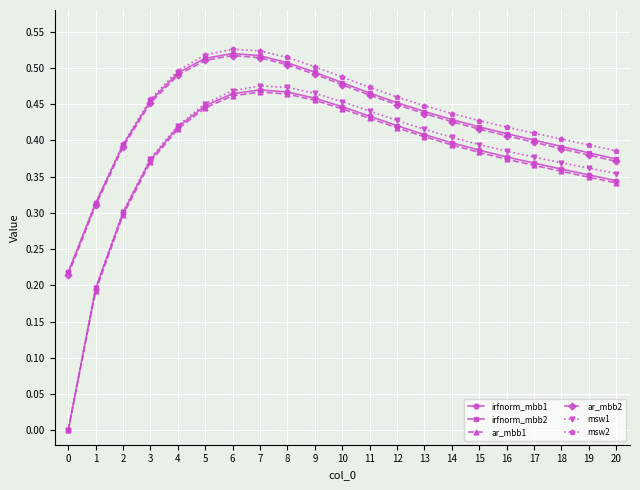

What is the total value across all series at 4?

2.7